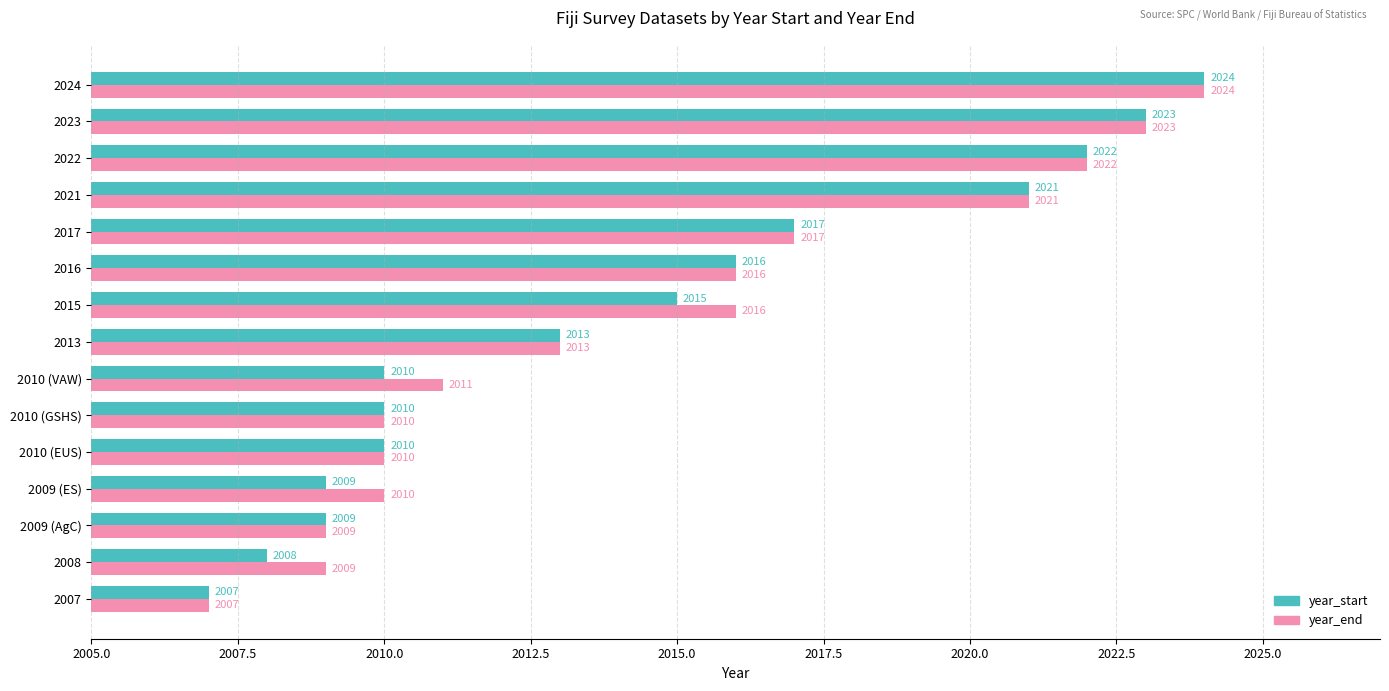

At which category does the chart reach its peak across all series?

2024